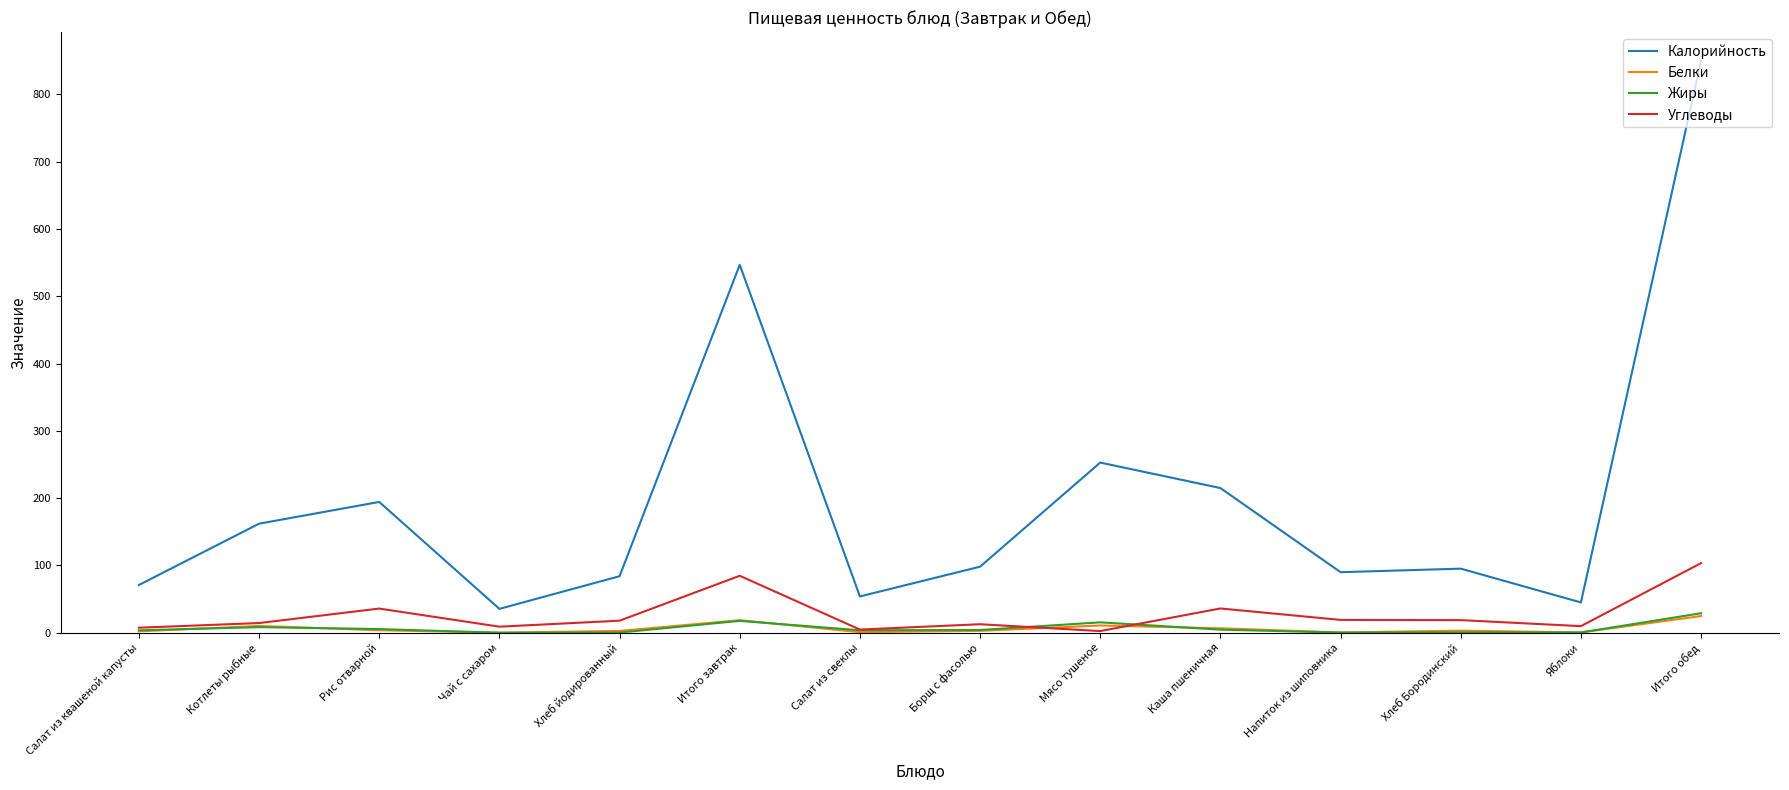

Is this an area chart (filled region under the line)?

No